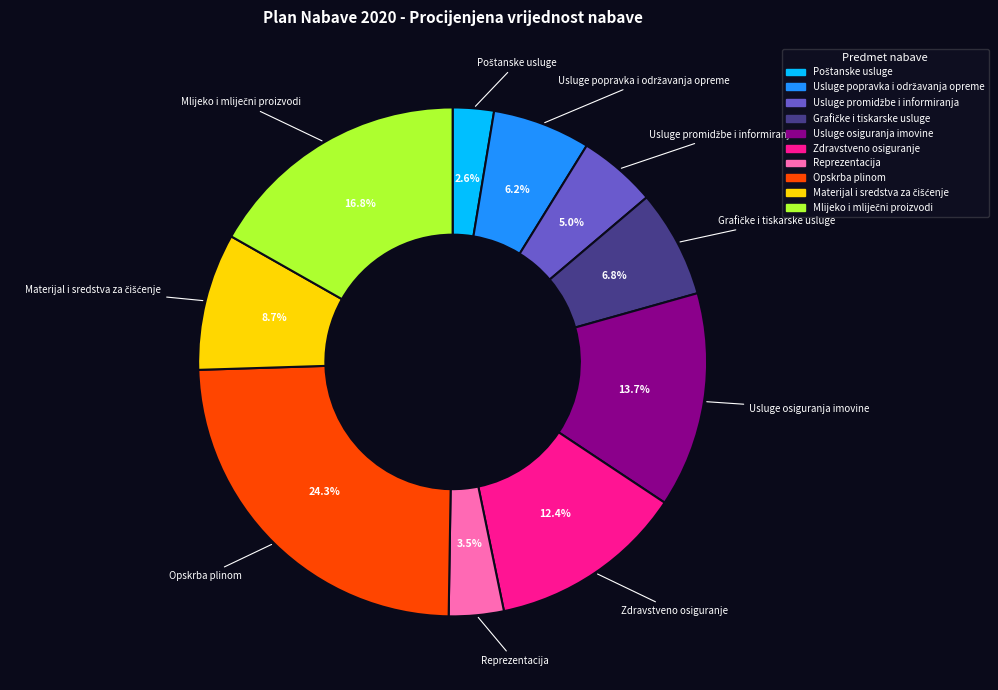

Between Reprezentacija and Opskrba plinom, which is larger?

Opskrba plinom